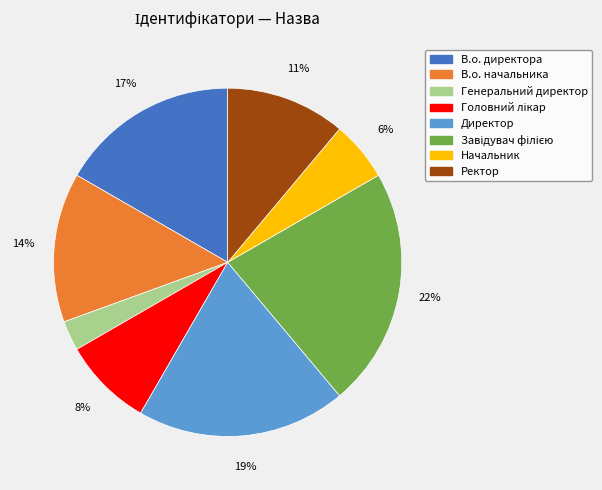

Does Начальник represent more than half of the total?

No